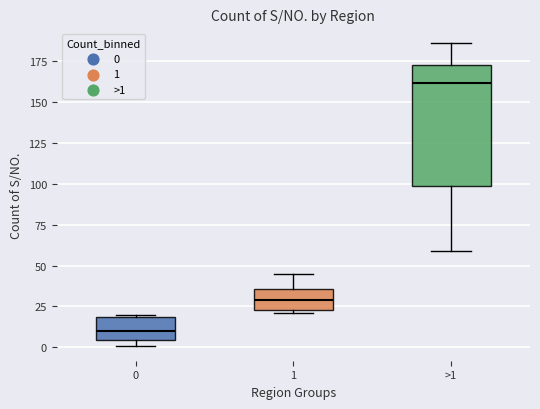

Reading left to right, transcribe this box plot: for each box, give where its median line is, the range the box spans, and where its two whiskers end, as read against the y-axis. The values are not printed on the chart, so give them approximately, as read against the axis.

0: median 10, box 5 to 20, whiskers 0 to 20 (just above the box's upper edge)
1: median 30, box 25 to 35, whiskers 20 to 45
>1: median 160, box 100 to 175, whiskers 60 to 185